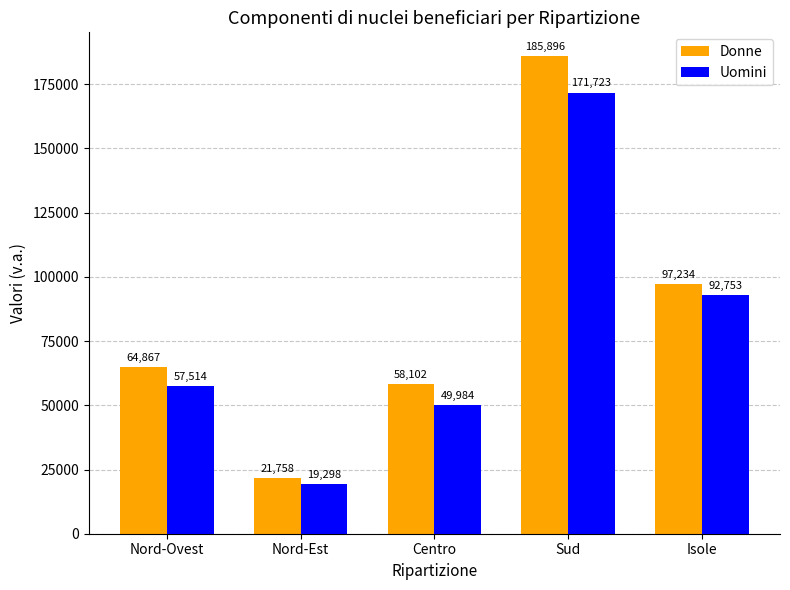

What is the total value across all series at Sud?

357619